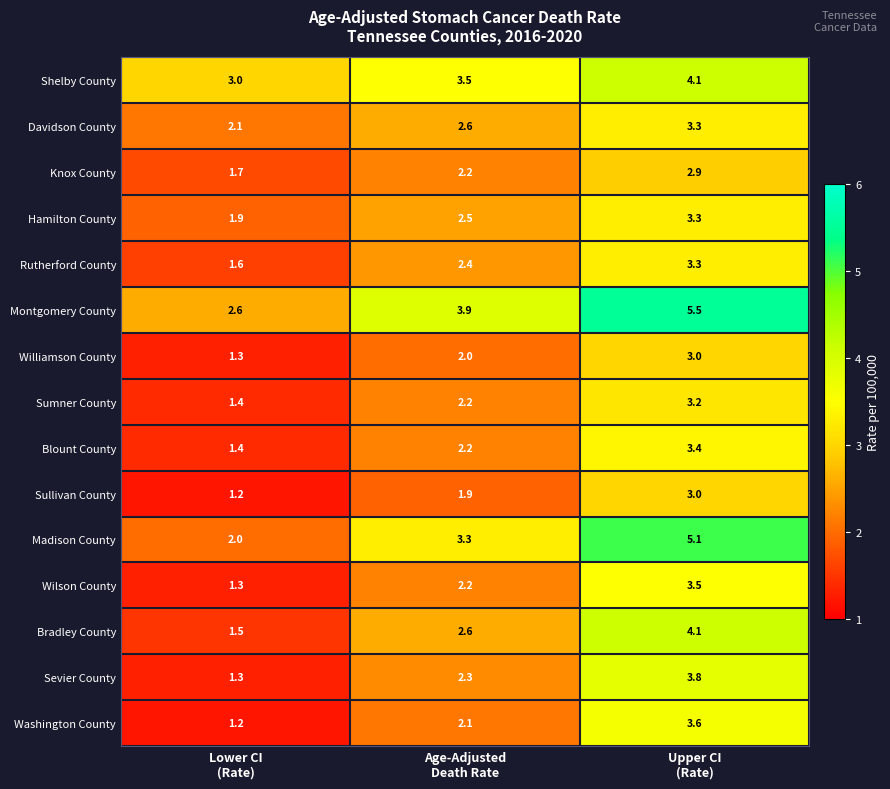

How many values in the Knox County series exceed 2?

2